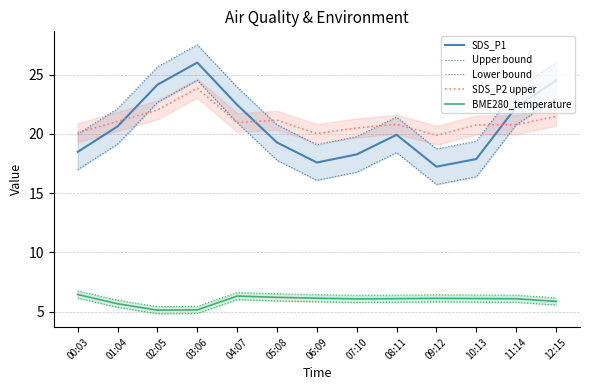

True or false: SDS_P1 and BME280_temperature cross at least once.

False